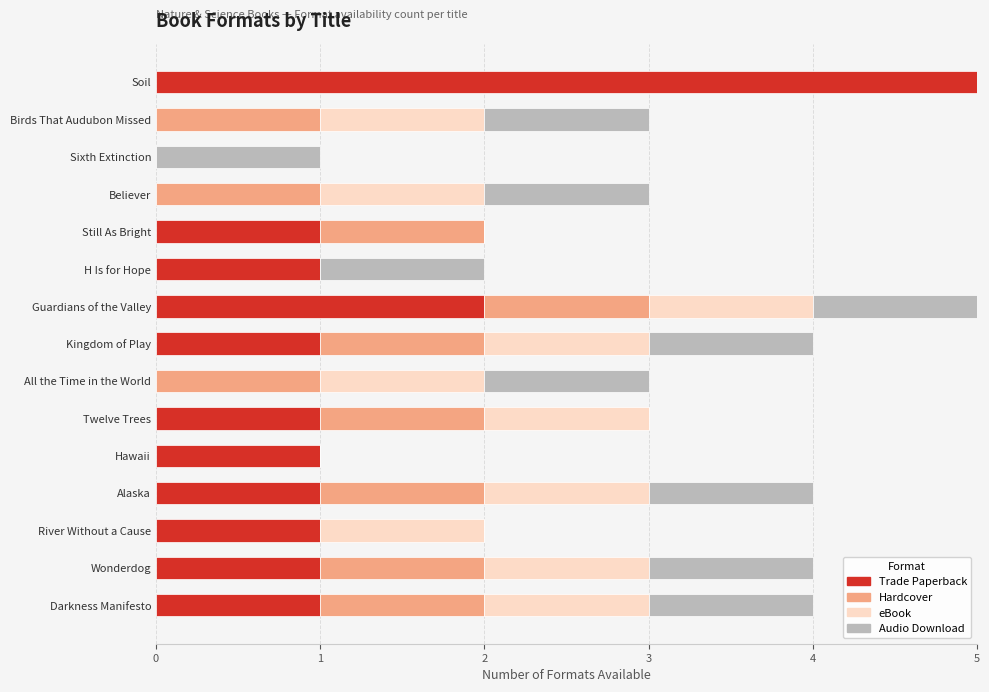

What is the difference between the second highest and minimum values in the Hardcover series?

1